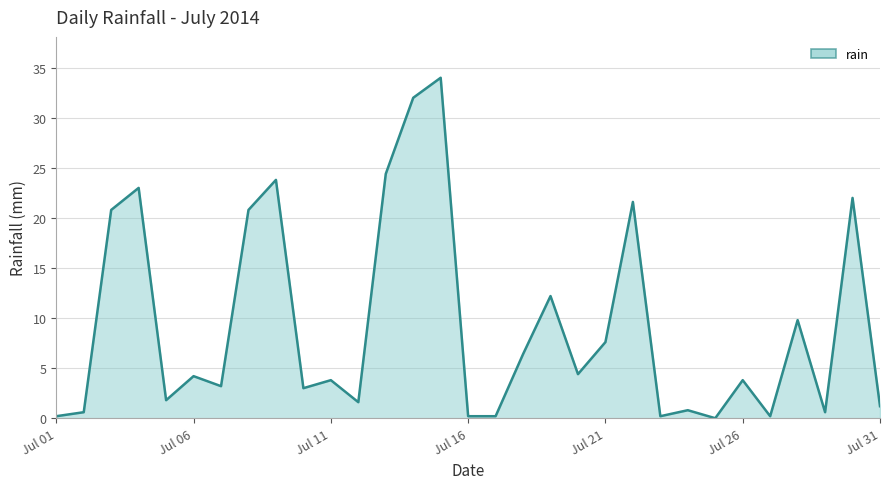

What is the greatest value displayed?

34.0